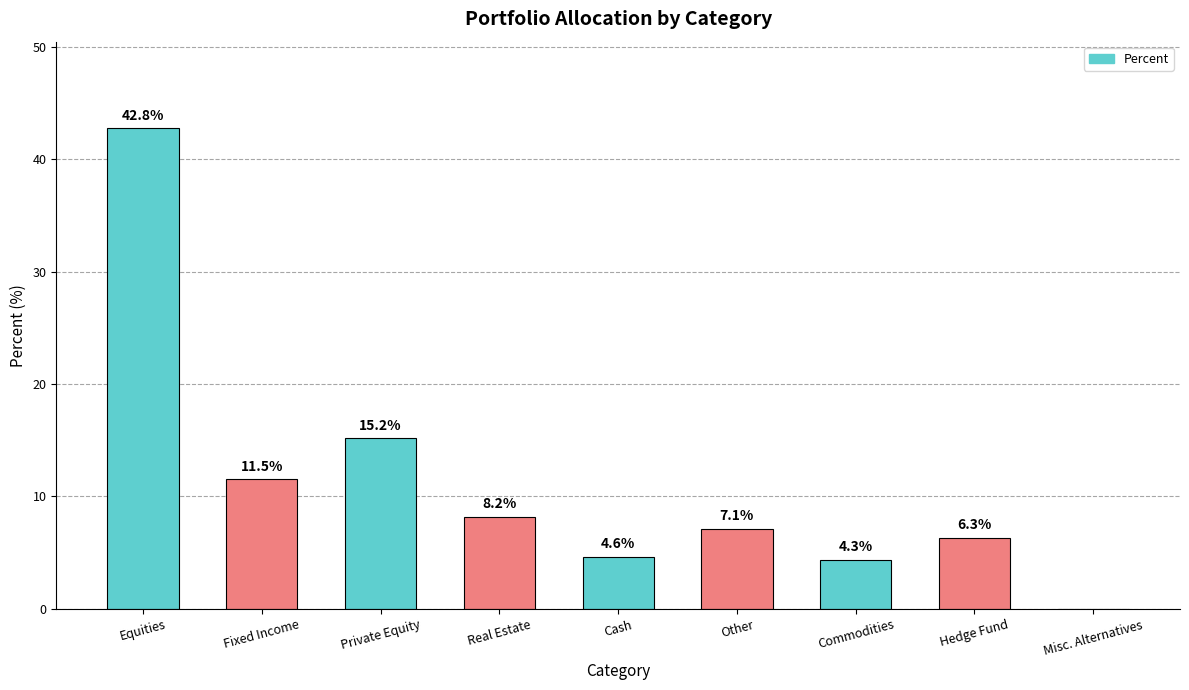

Reading left to right, what are all the values shown in this chart?

42.8	11.5	15.2	8.2	4.6	7.1	4.3	6.3	0.0